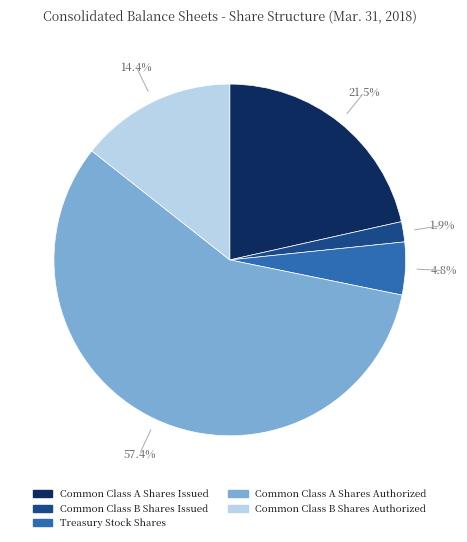

The Common Class A Shares Authorized slice represents 71% of the pie. True or false?

False